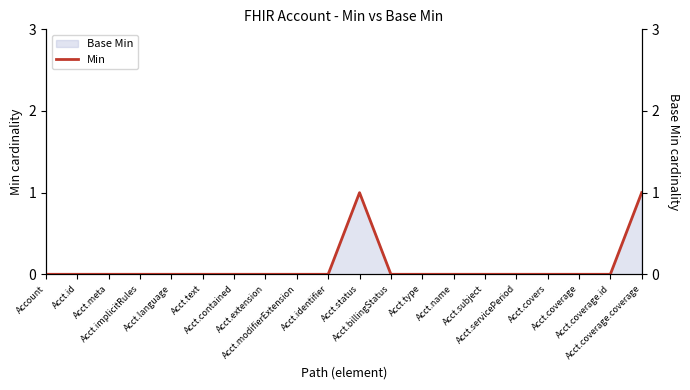

Rank the categories by value from lowest to highest.

Account, Acct.id, Acct.meta, Acct.implicitRules, Acct.language, Acct.text, Acct.contained, Acct.extension, Acct.modifierExtension, Acct.identifier, Acct.billingStatus, Acct.type, Acct.name, Acct.subject, Acct.servicePeriod, Acct.covers, Acct.coverage, Acct.coverage.id, Acct.status, Acct.coverage.coverage